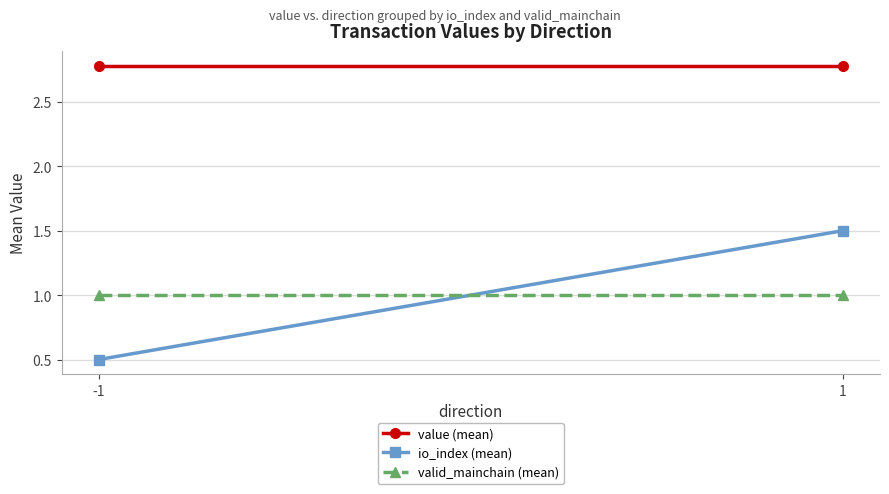

What is the spread (max minus min) of values at -1?

2.3